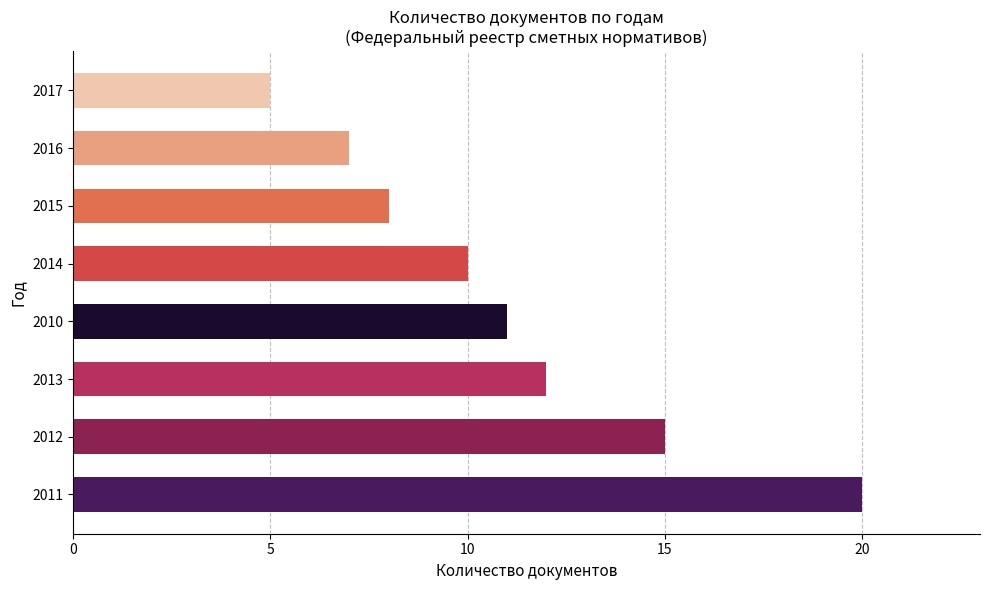

Rank the categories by value from highest to lowest.

2011, 2012, 2013, 2010, 2014, 2015, 2016, 2017